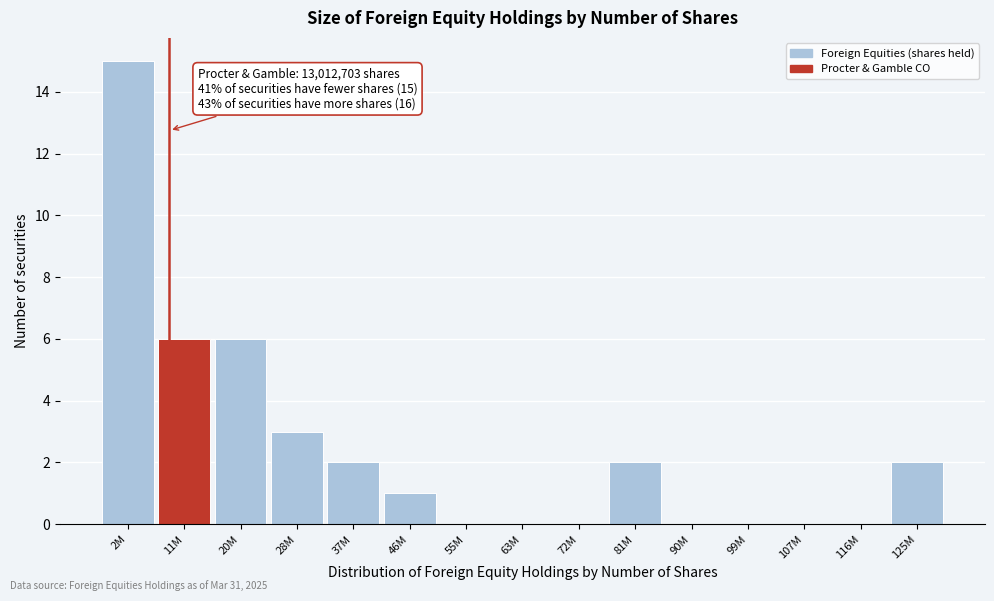

Reading left to right, list all the values displayed in this chart.

2M=15	11M=6	20M=6	28M=3	37M=2	46M=1	55M=0	63M=0	72M=0	81M=2	90M=0	99M=0	107M=0	116M=0	125M=2